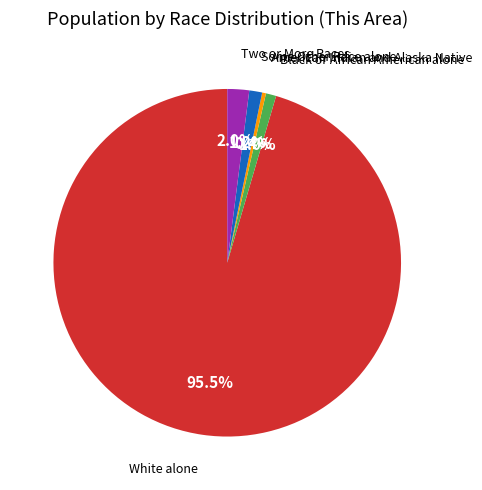

To the nearest percent, what is the average slice percentage?

20%